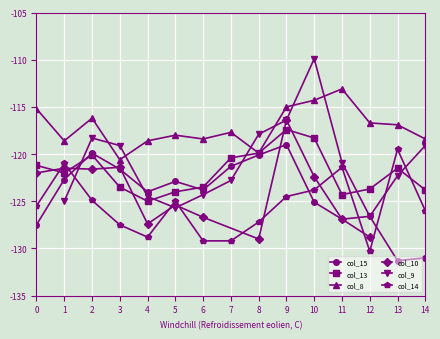

What is the sum of all col_13 values?

-1828.6